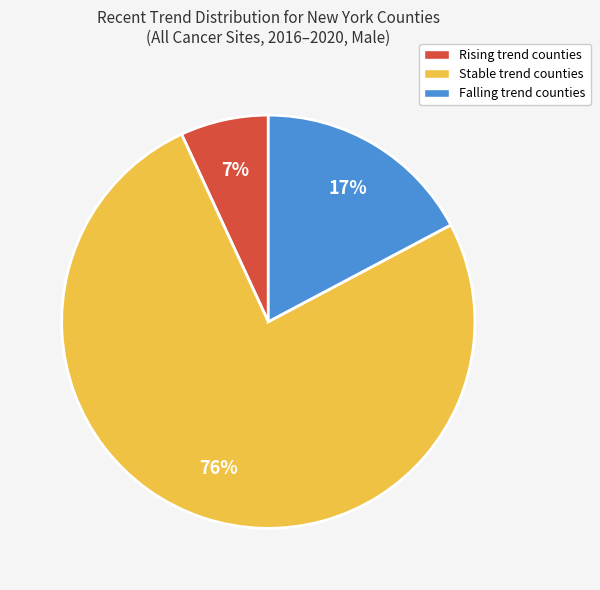

Between Rising trend counties and Falling trend counties, which is larger?

Falling trend counties